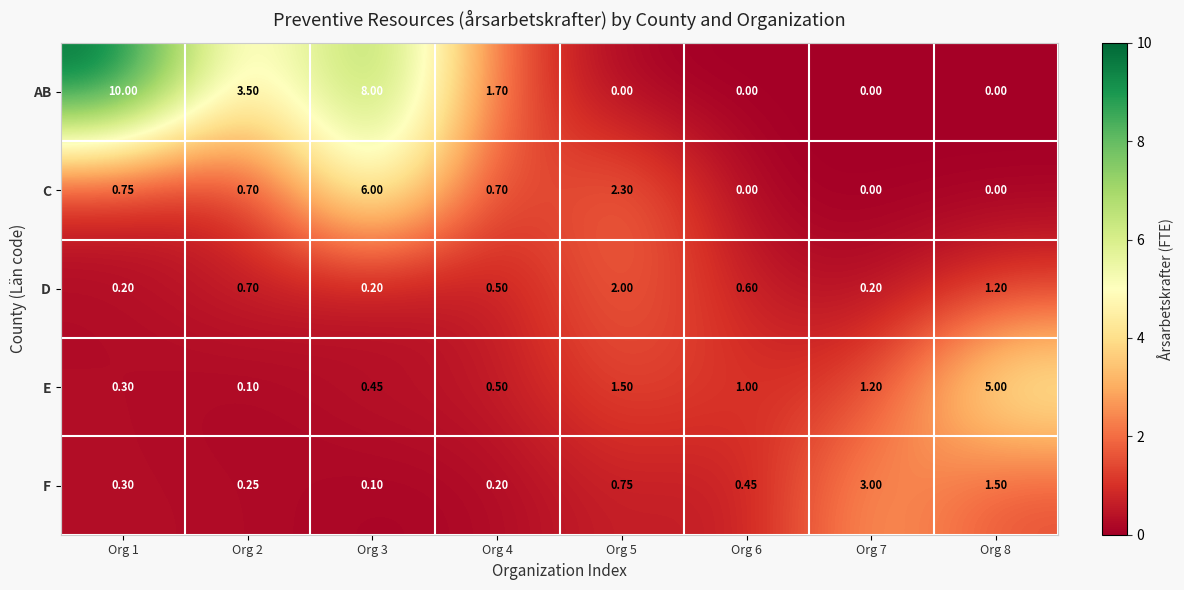

Rank the series by their maximum value, from highest to lowest.

AB, C, E, F, D